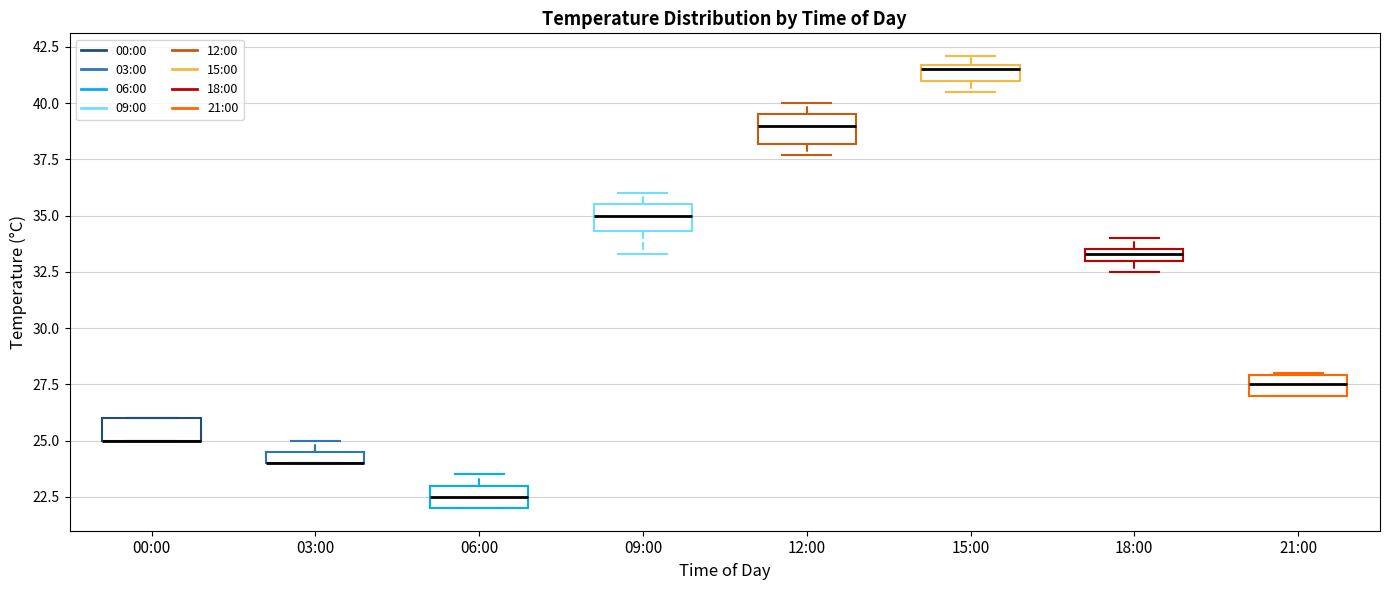

Where is the lower edge of the box for 09:00 on the y-axis? The values are not printed on the chart, so give them approximately, as read against the axis.

34.5